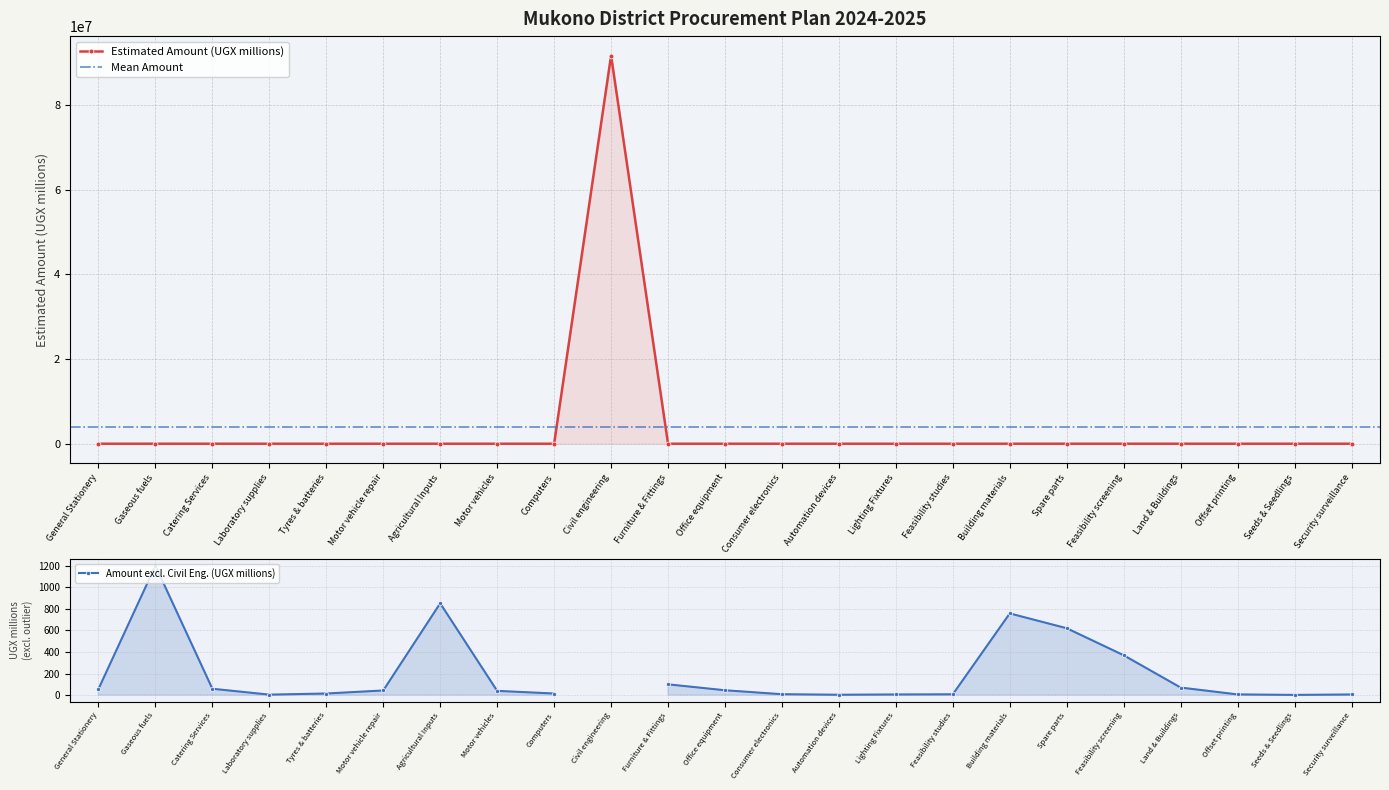

List the labels in order of value, largest first.

Civil engineering, Gaseous fuels, Agricultural Inputs, Building materials, Spare parts, Feasibility screening, Furniture & Fittings, Land & Buildings, Catering Services, General Stationery, Office equipment, Motor vehicle repair, Motor vehicles, Tyres & batteries, Computers, Consumer electronics, Feasibility studies, Offset printing, Lighting Fixtures, Security surveillance, Laboratory supplies, Automation devices, Seeds & Seedlings